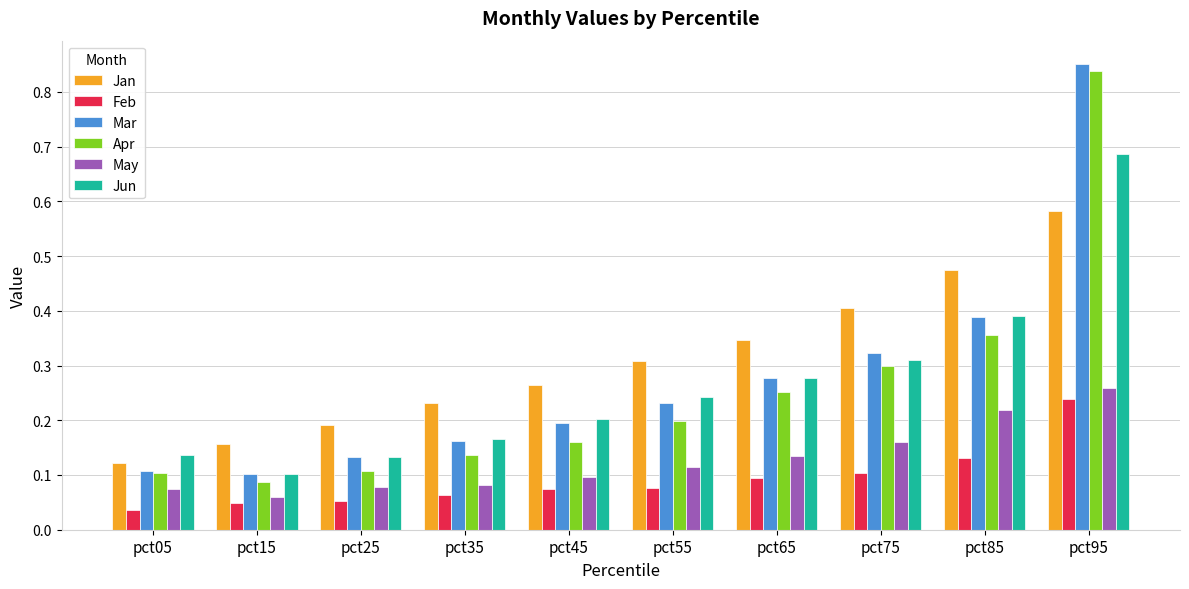

The value of May at pct75 is 0.2. True or false?

True